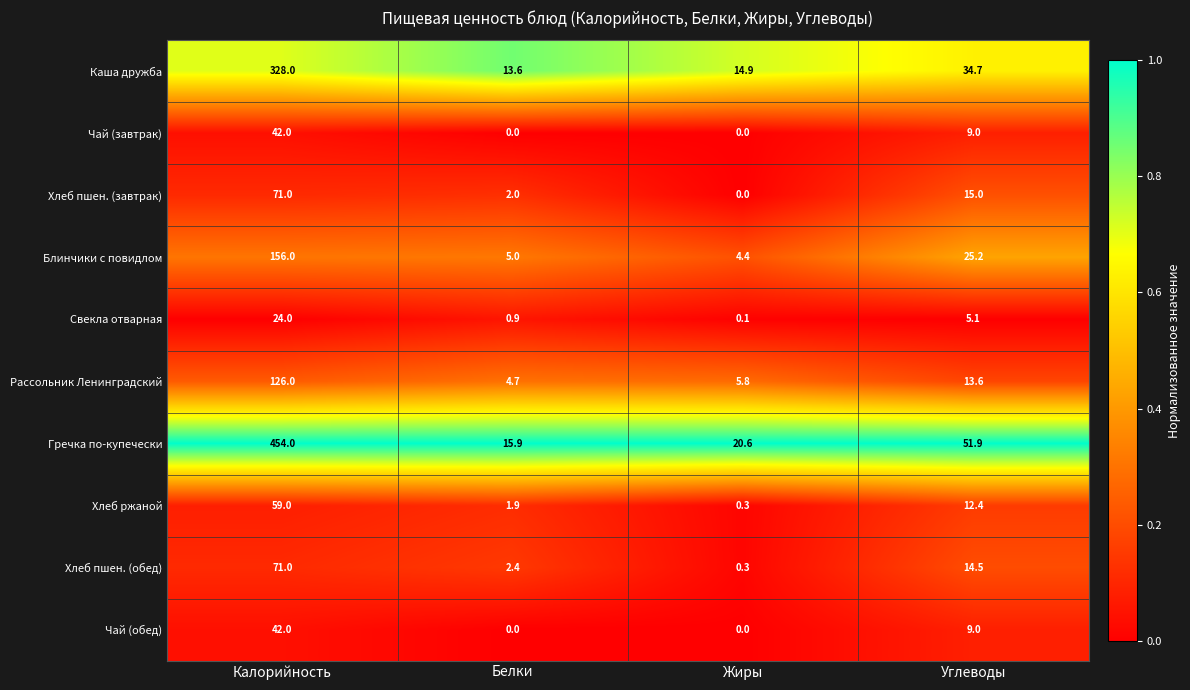

The Гречка по-купечески series shows 10.9 at Жиры. True or false?

False